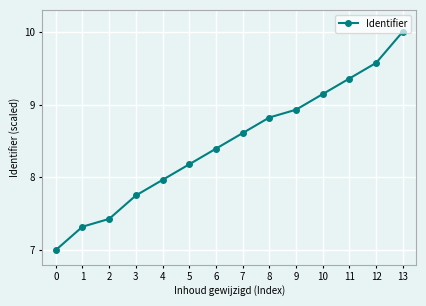

True or false: the data has more than 0 interior local peaks.

False